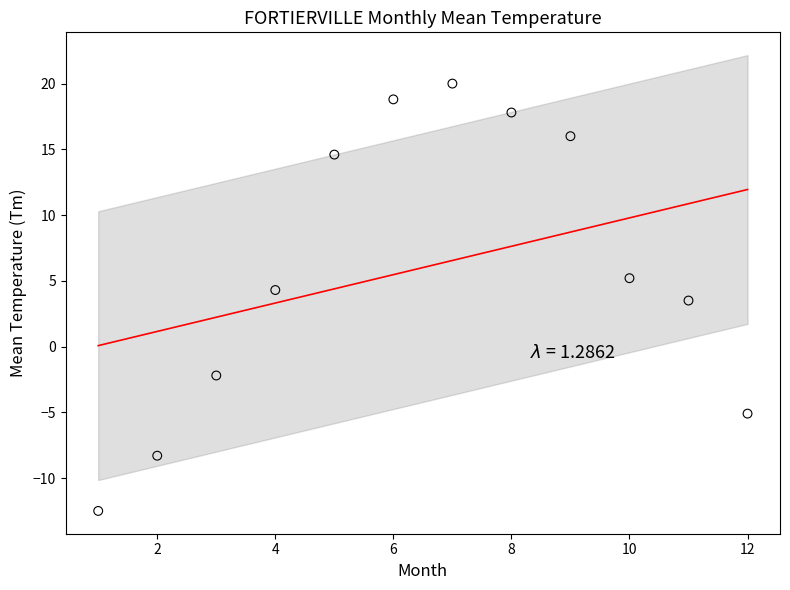

What Y value in the scatter plot is closest to 3?

3.5